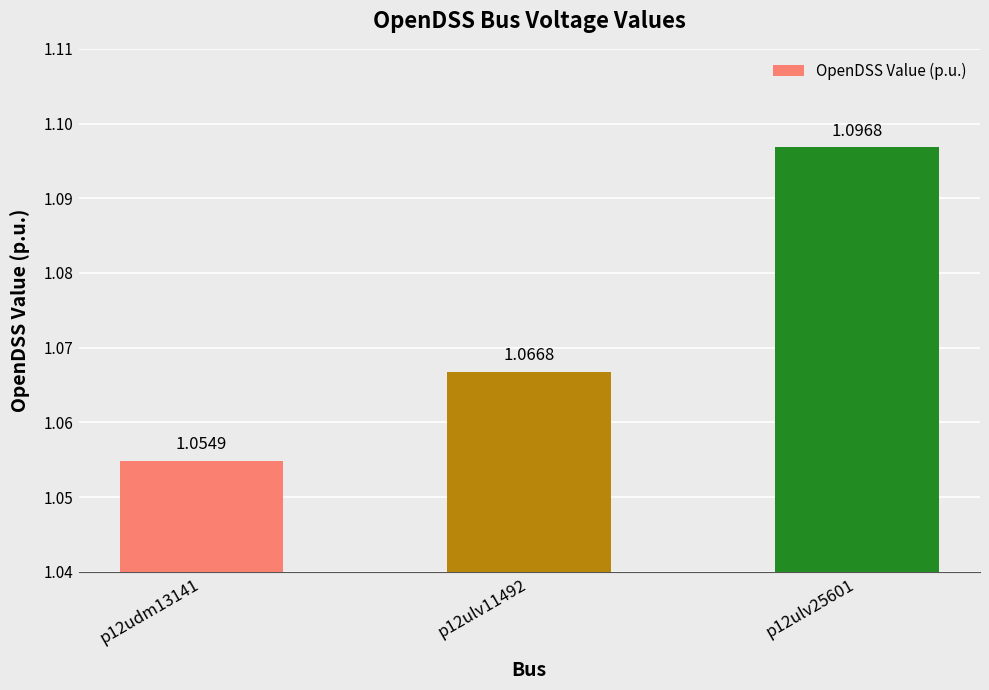

What position from the right is p12udm13141?

3